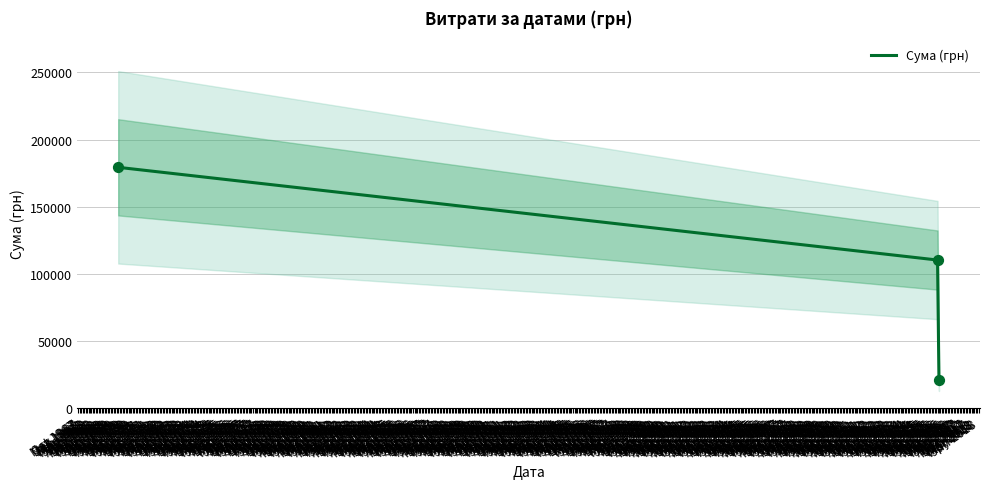

What is the ratio of the value at Feb 2016 to the value at Jan 1970?

0.6